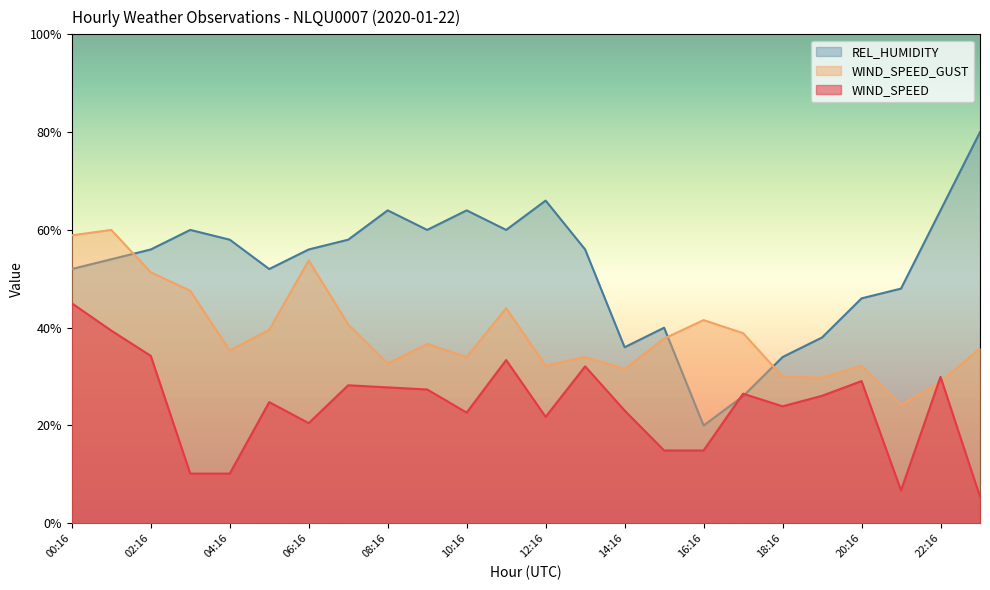

What is the total value across all series at 07:16?

126.9